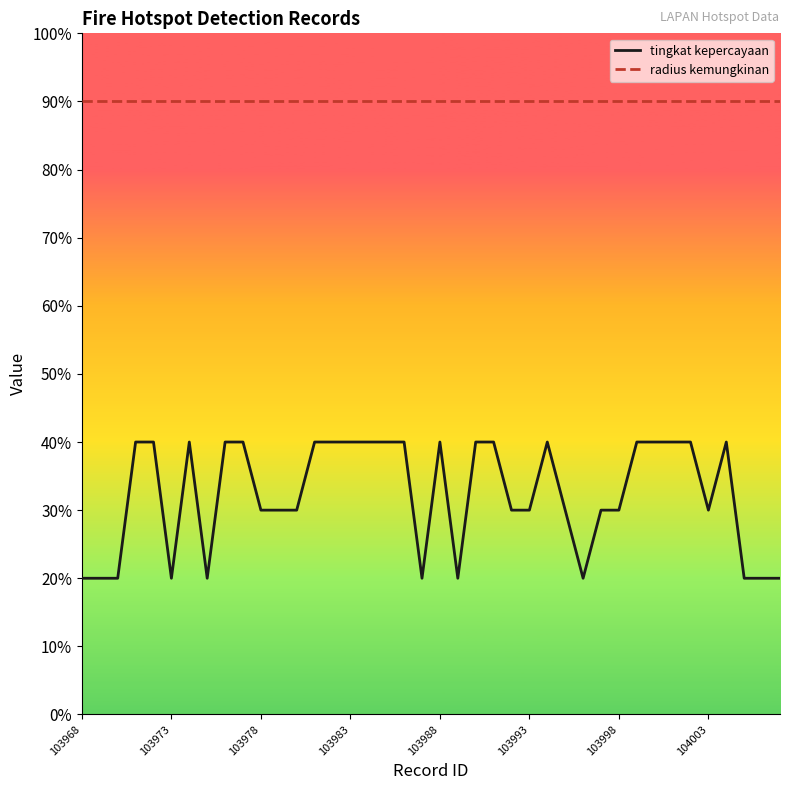

List the series in order of their overall mean, highest first.

radius kemungkinan, tingkat kepercayaan